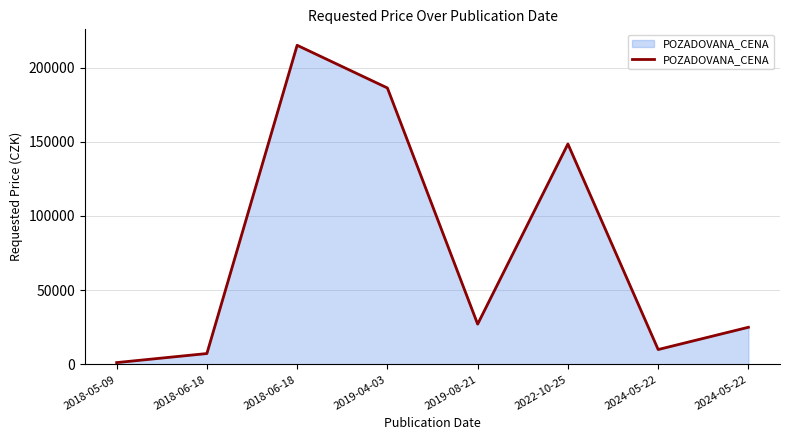

Reading right to left, transcribe all the data shown in this chart.

2024-05-22=25000	2024-05-22=10000	2022-10-25=148490	2019-08-21=27120	2019-04-03=186220	2018-06-18=214970	2018-06-18=7300	2018-05-09=1200